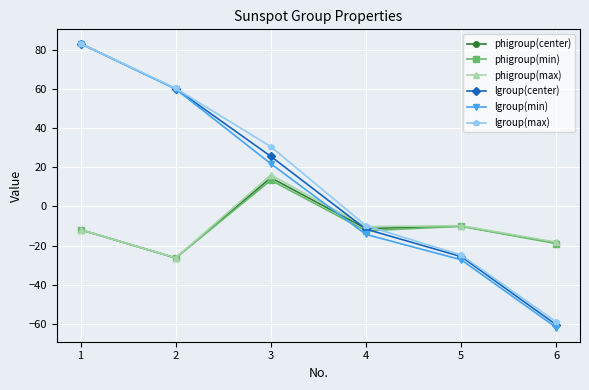

What is the smallest value displayed?

-61.7